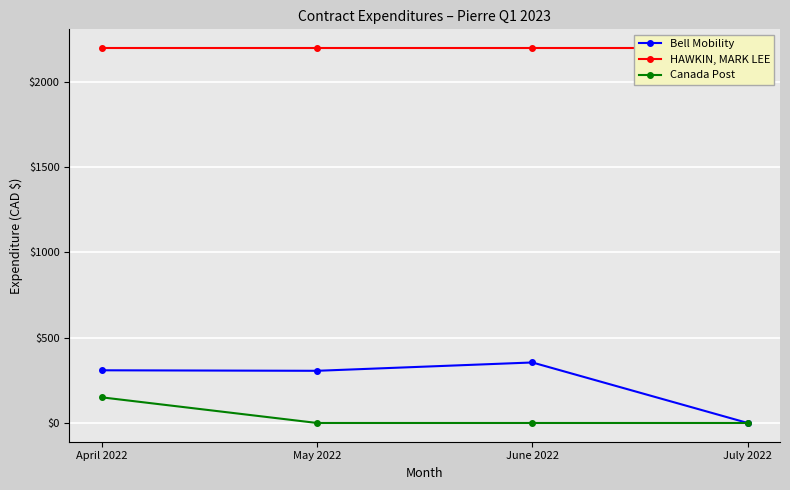

Is it true that Bell Mobility equals 306.0 at May 2022?

True